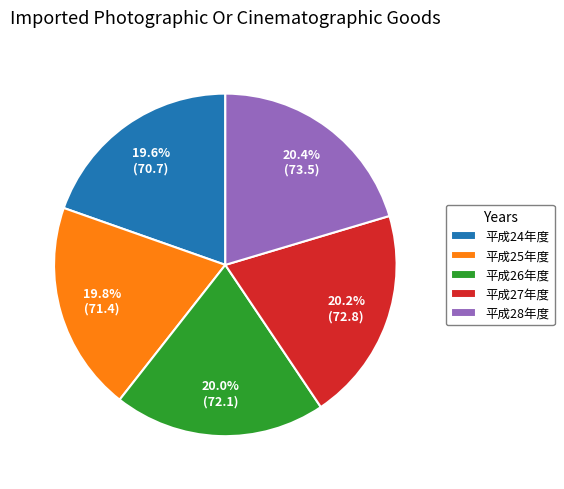

Approximately how many times larger is the value at 平成26年度 compared to 平成25年度?

1.0